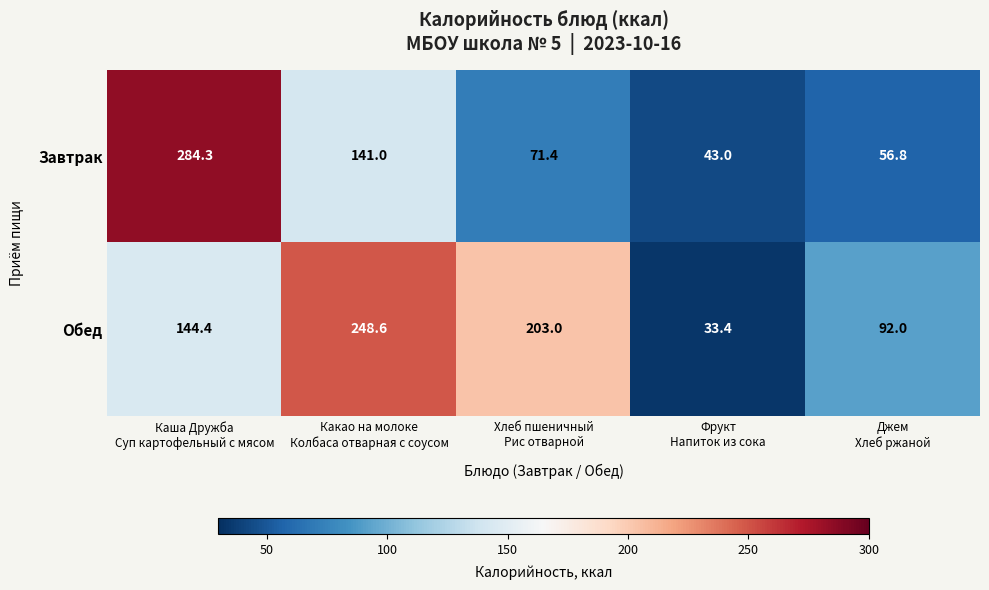

Which series has the largest range (max minus min)?

Завтрак